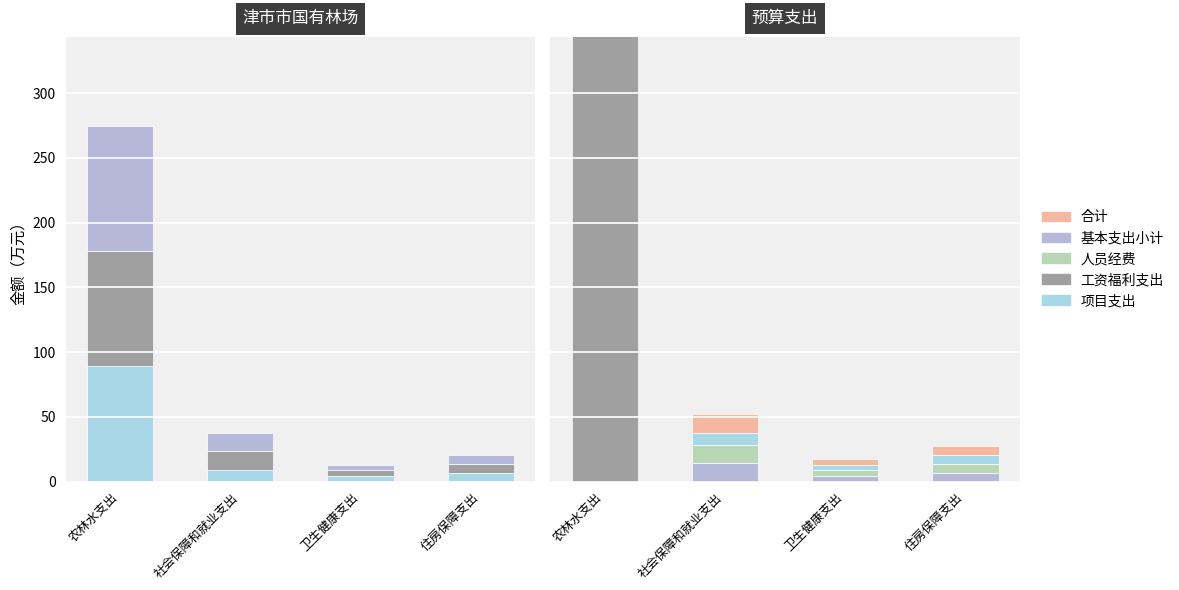

The value of 基本支出小计 at 住房保障支出 is 6.8. True or false?

True